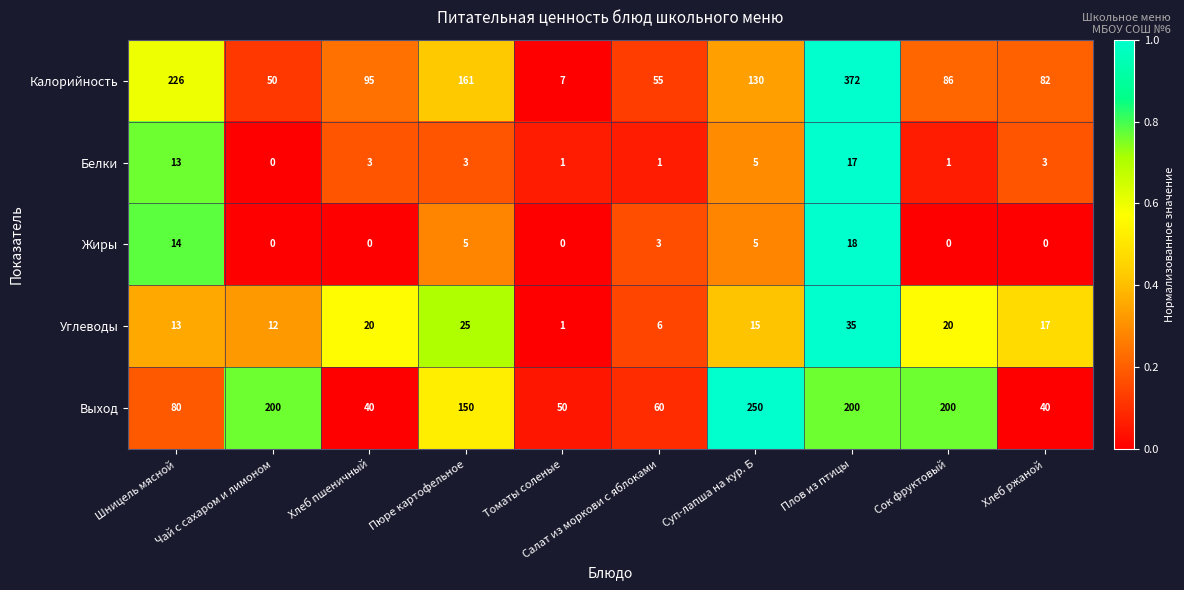

What is the highest value of the Углеводы series?

35